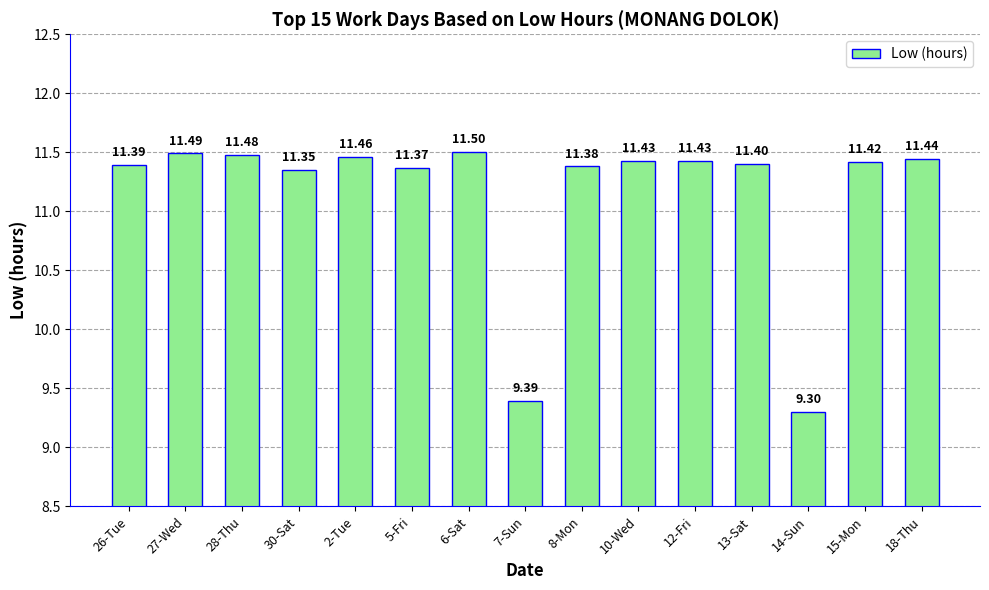

The value at 30-Sat is 2.5. True or false?

False